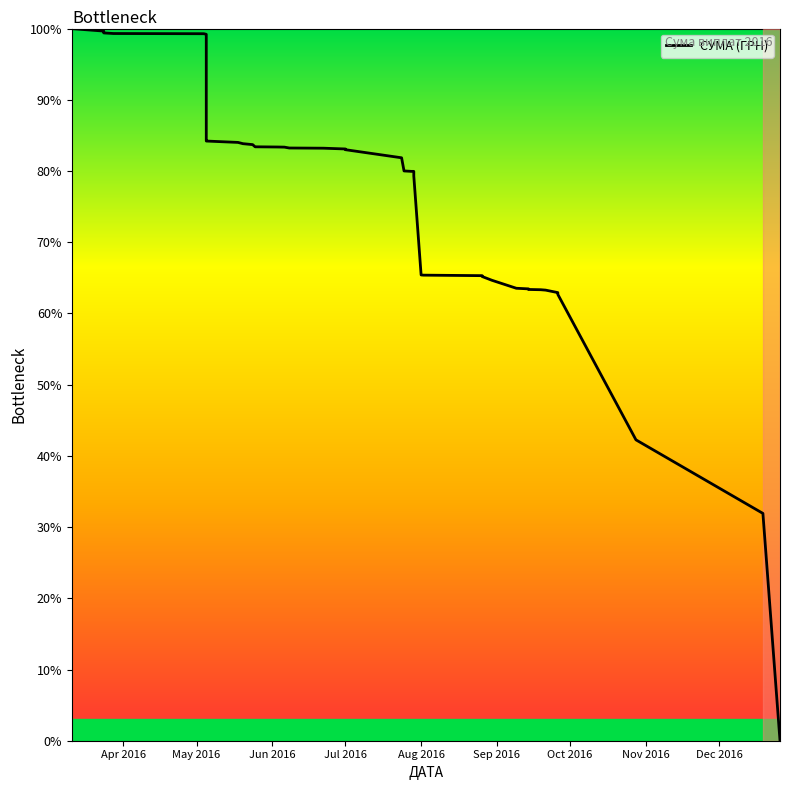

True or false: the data has more than 2 interior local peaks.

False